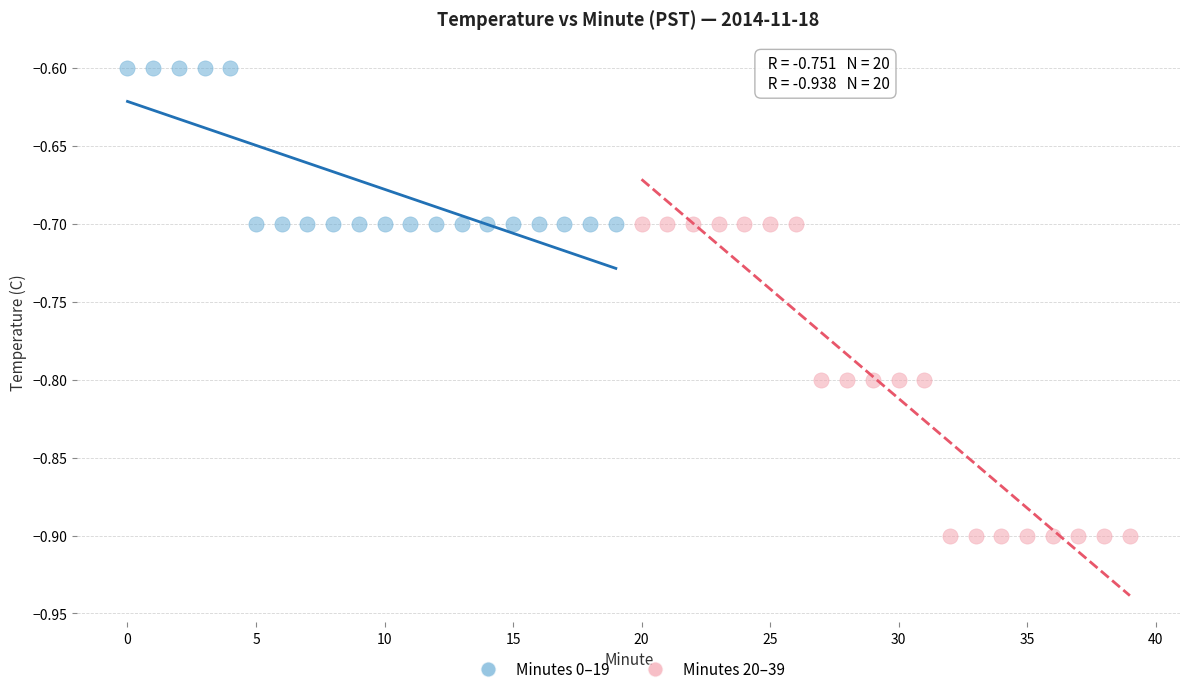

Which series reaches the minimum Y coordinate?

Minutes 20–39